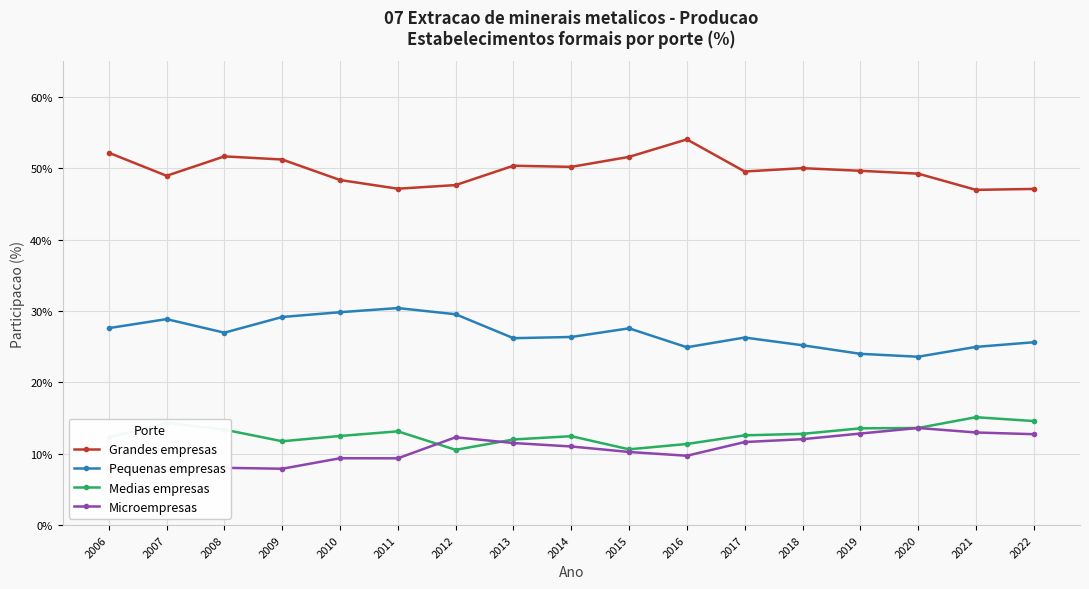

What is the value of the Microempresas point at the 5th from the left?

9.4